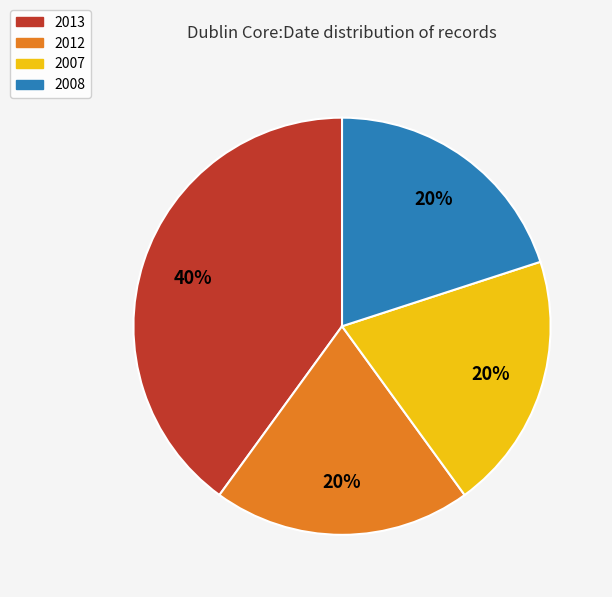

Is it true that 2013 is 40% of the pie?

True